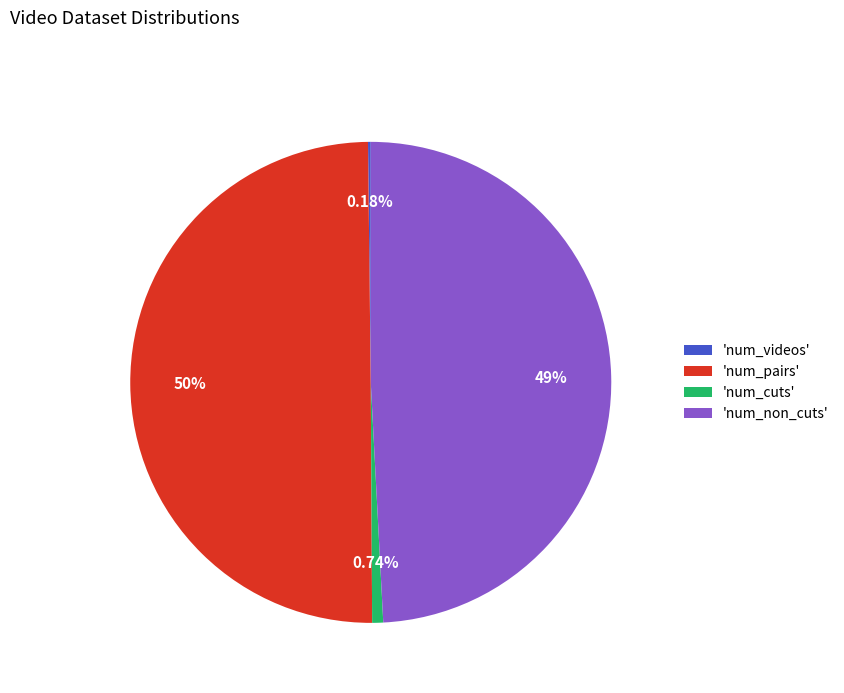

Combined, do 'num_pairs' and 'num_cuts' account for over 50%?

Yes